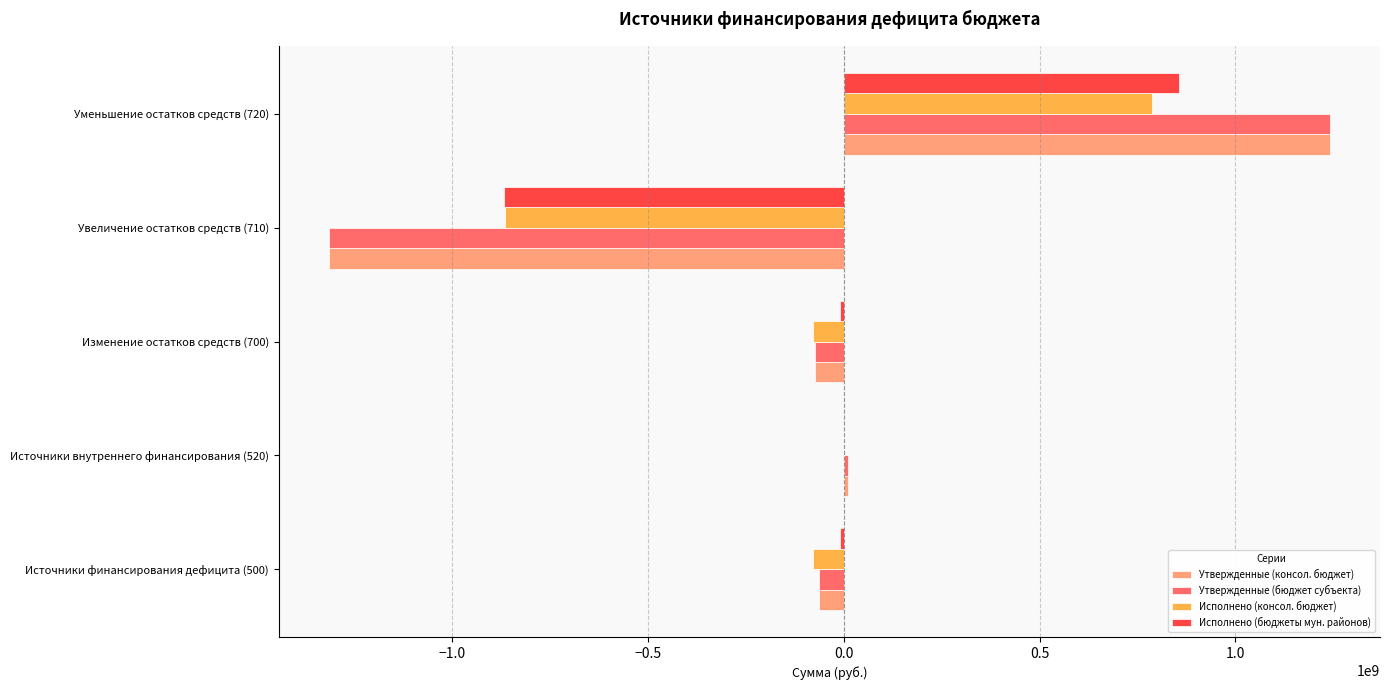

Which series has the largest total across all categories?

Исполнено (бюджеты мун. районов)